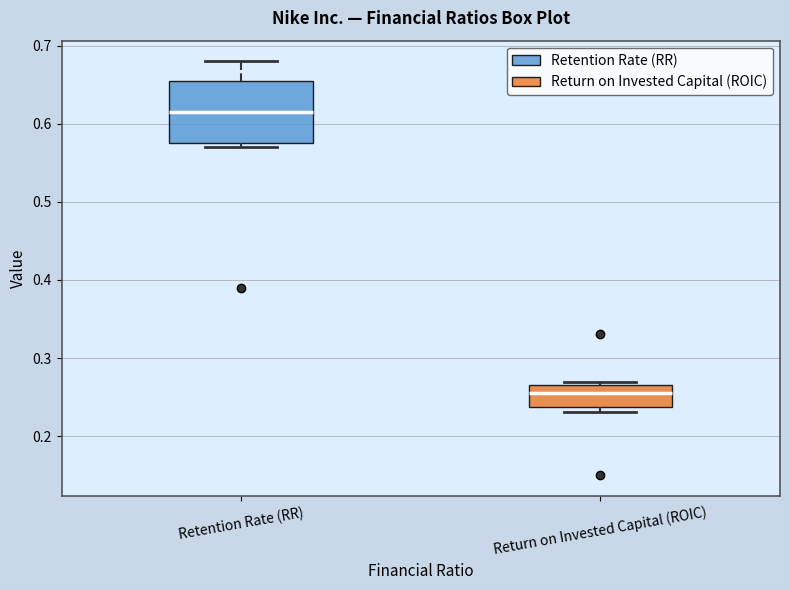

Reading left to right, transcribe this box plot: for each box, give where its median line is, the range the box spans, and where its two whiskers end, as read against the y-axis. The values are not printed on the chart, so give them approximately, as read against the axis.

Retention Rate (RR): median 0.62, box 0.58 to 0.66, whiskers 0.57 to 0.68
Return on Invested Capital (ROIC): median 0.25, box 0.24 to 0.27, whiskers 0.23 to 0.27 (just above the box's upper edge)